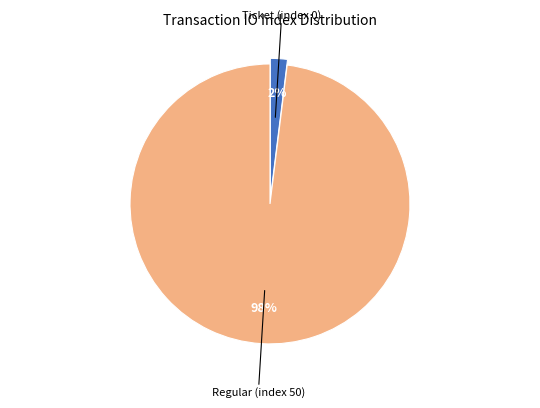

Does any single category account for the majority?

Yes